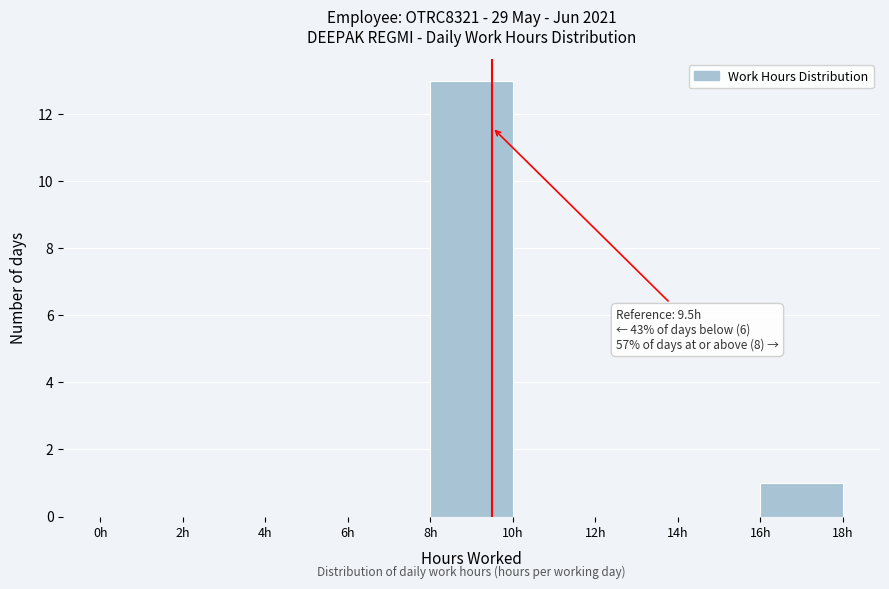

Which range on the x-axis has the tallest bar?

8 to 10